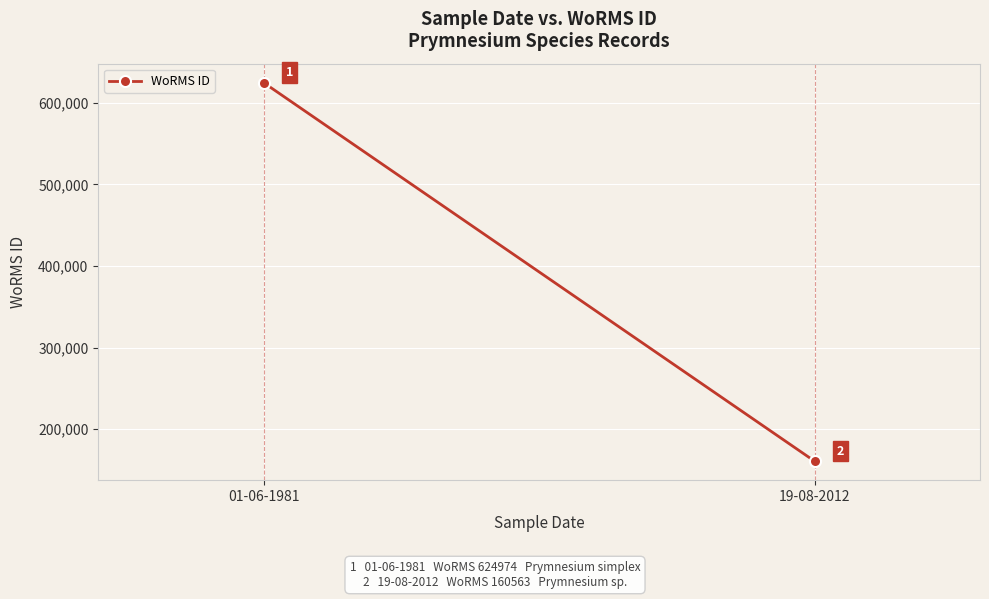

Between 01-06-1981 and 19-08-2012, which is larger?

01-06-1981